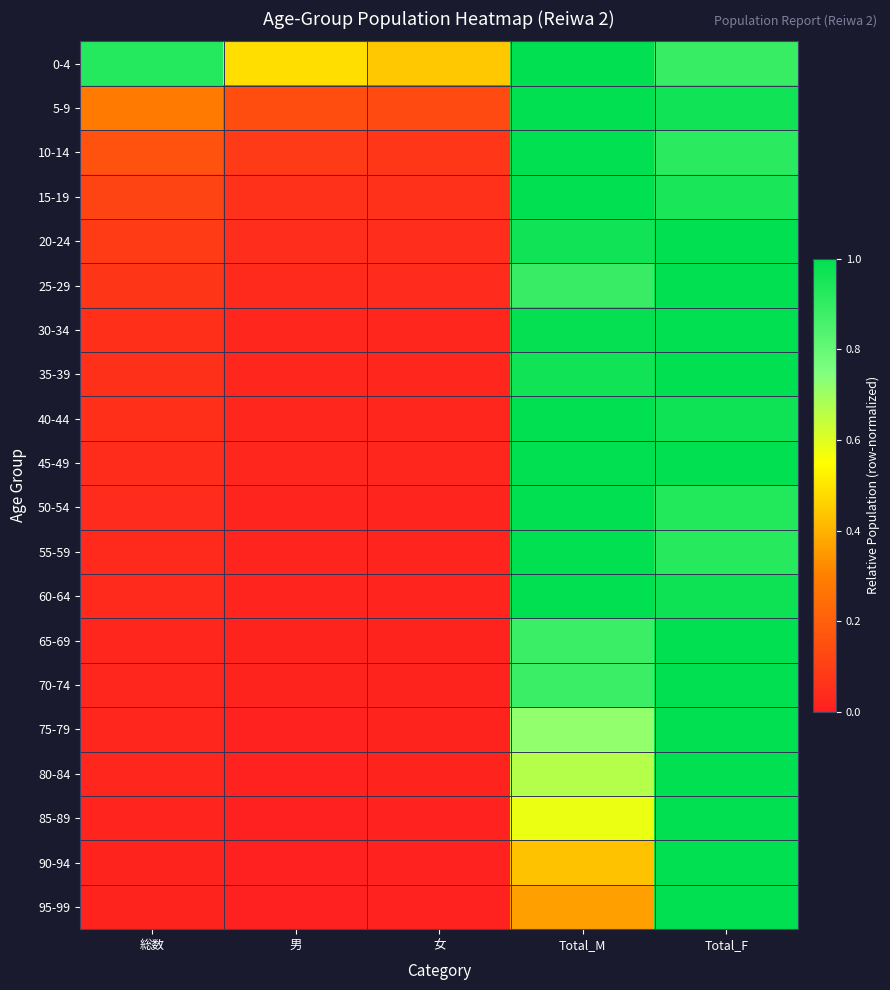

At how many categories does at least one series exceed 0?

5